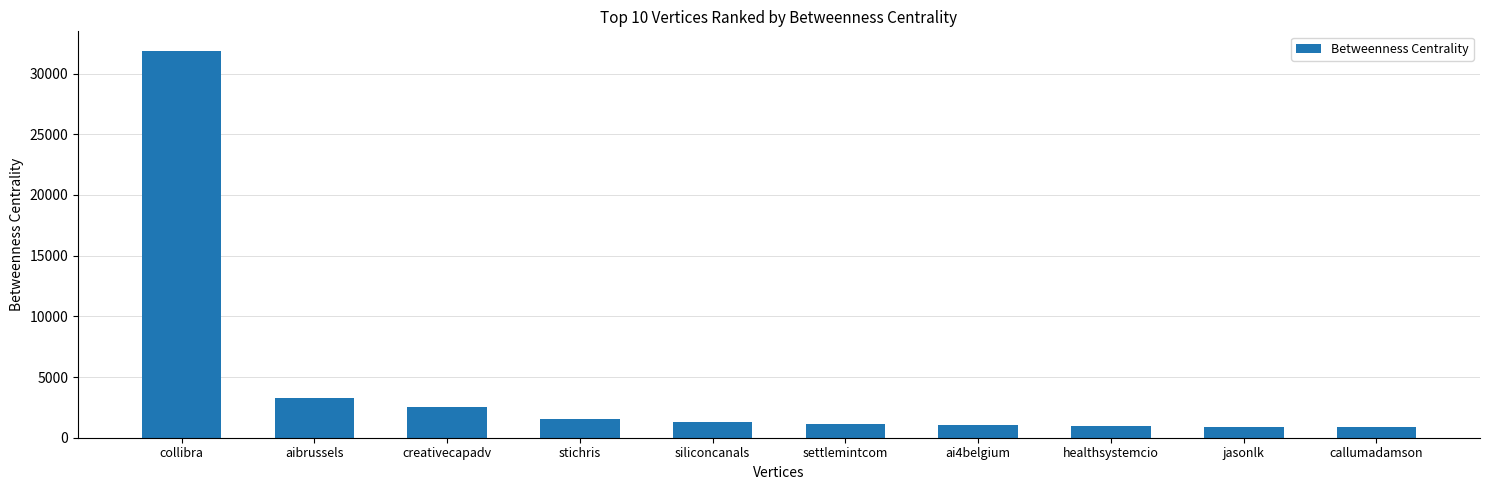

What is the label of the 4th bar from the right?

ai4belgium